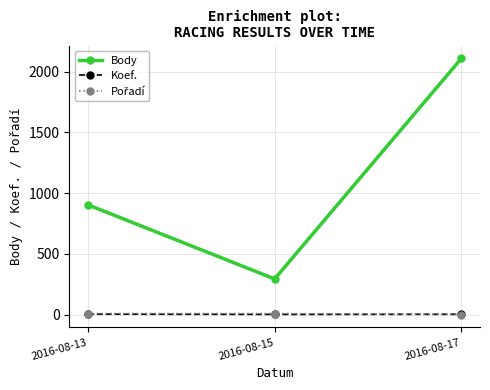

What is the maximum value shown in the chart?

2109